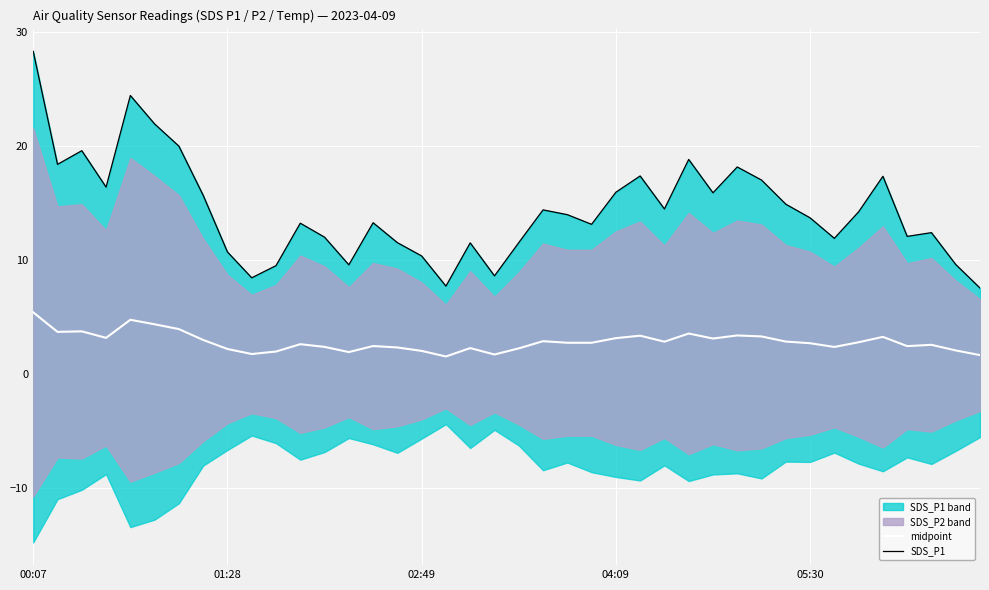

How many values in the SDS_P1 series exceed 13?

24